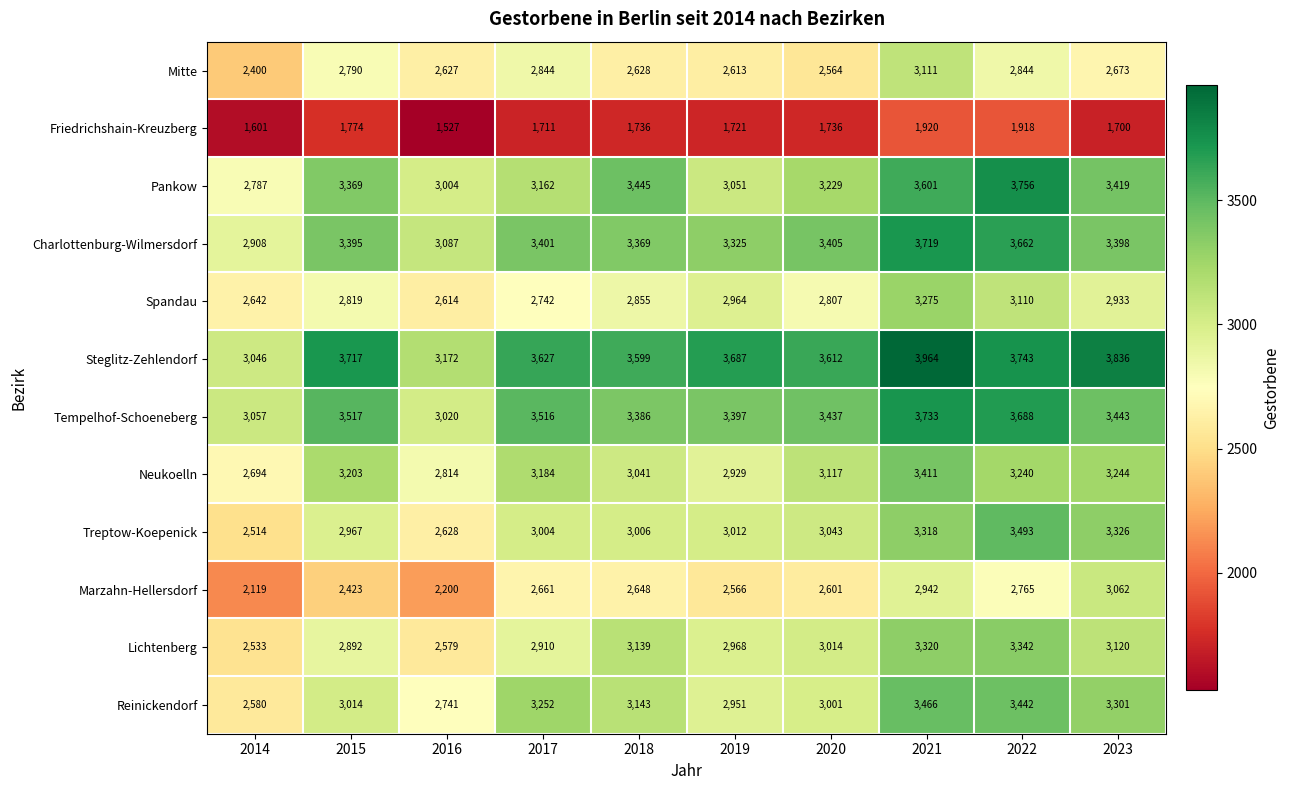

Which series has the widest spread of values?

Treptow-Koepenick